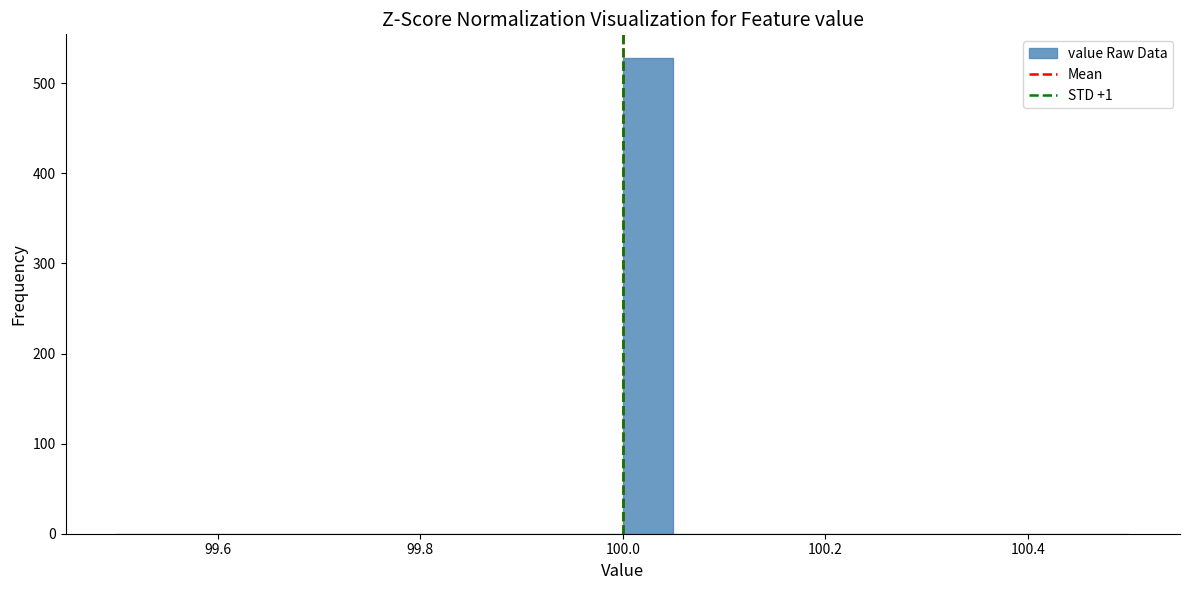

Around what value on the x-axis is the tallest bar? Give the approximate position of its centre, as read against the axis.

100.02